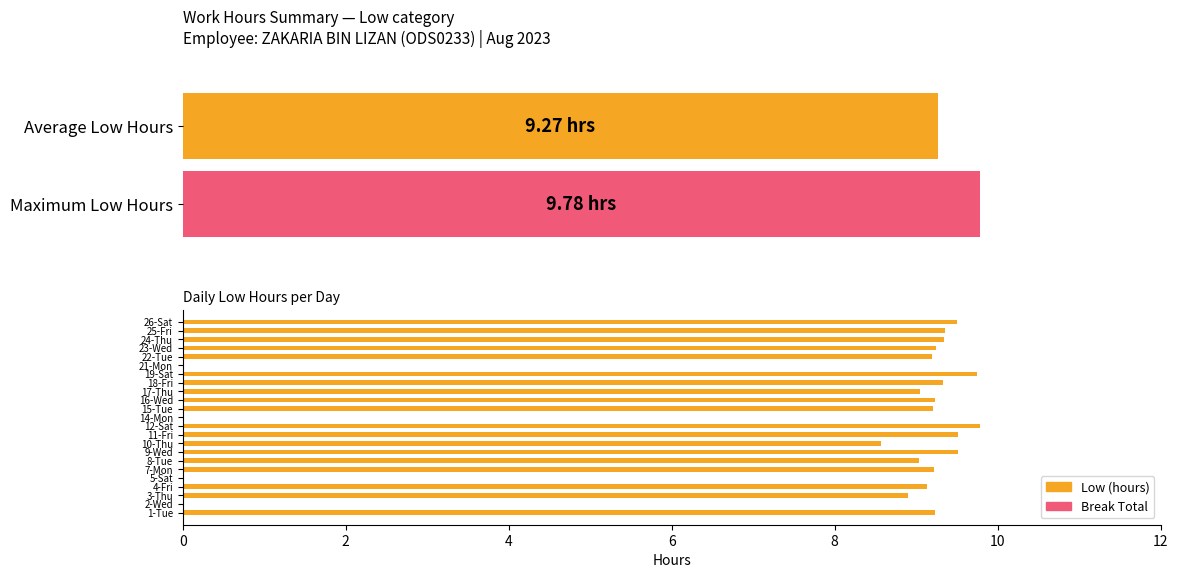

Which series has the largest total across all categories?

Low (hours)